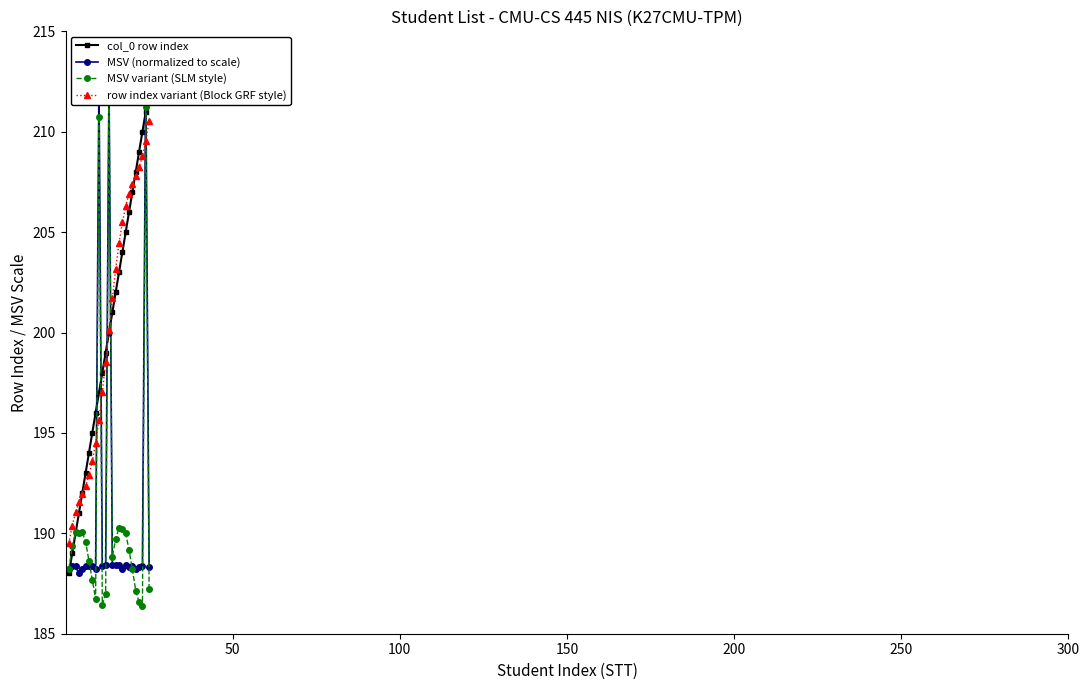

Count the number of data series in this chart.

4